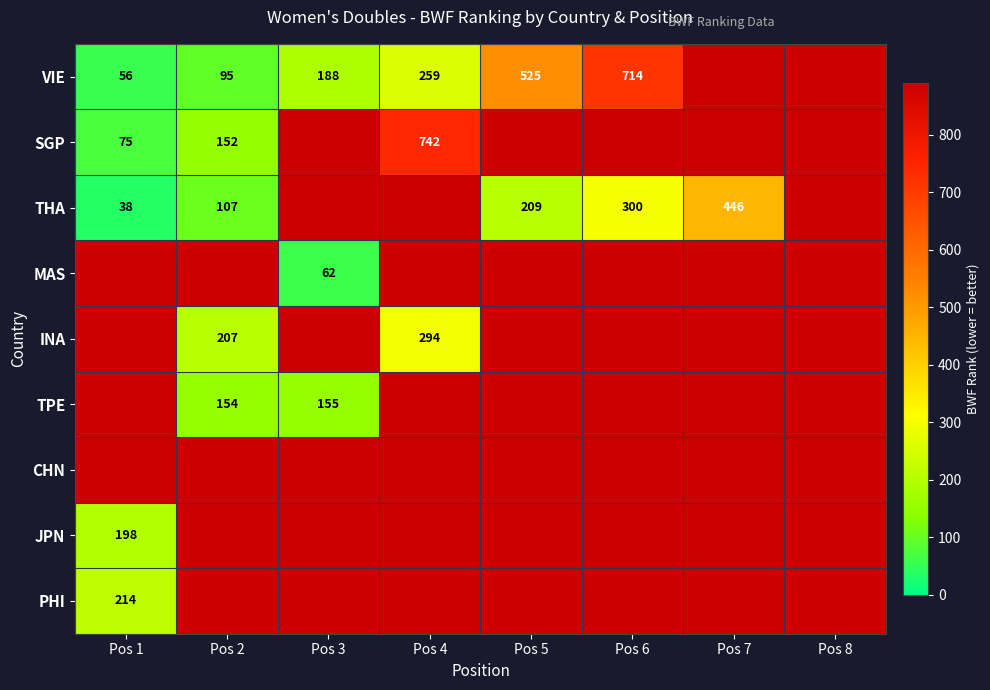

What is the difference between the highest and lowest values at Pos 6?

590.4